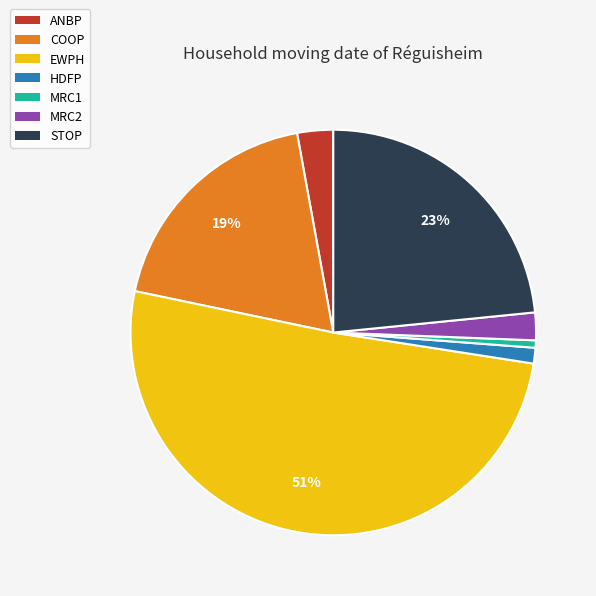

To the nearest percent, what is the average slice percentage?

14%